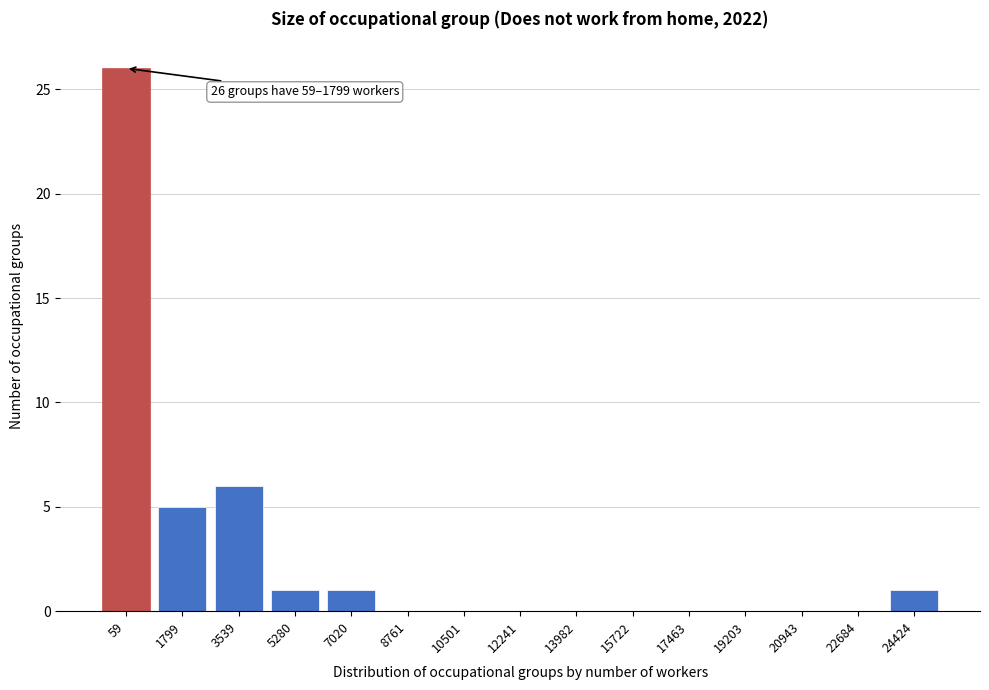

Reading left to right, extract all data points from this chart.

59=26	1799=5	3539=6	5280=1	7020=1	8761=0	10501=0	12241=0	13982=0	15722=0	17463=0	19203=0	20943=0	22684=0	24424=1